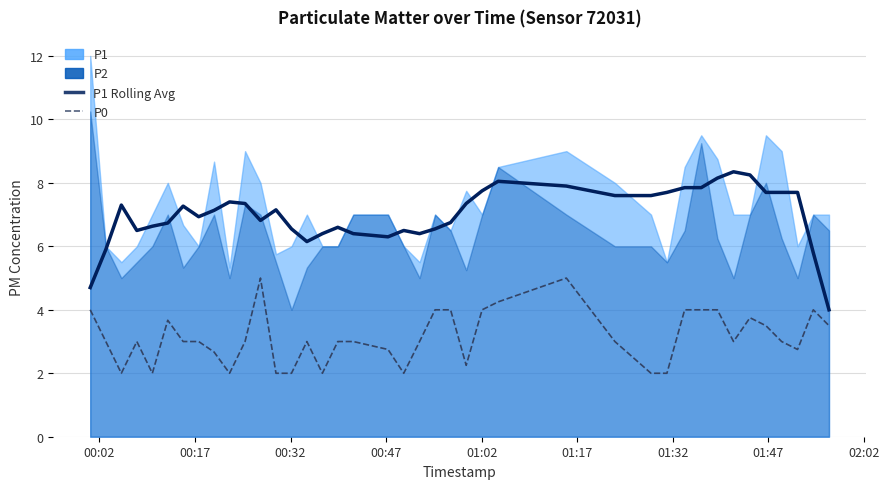

True or false: P1 Rolling Avg and P0 intersect in this chart.

False